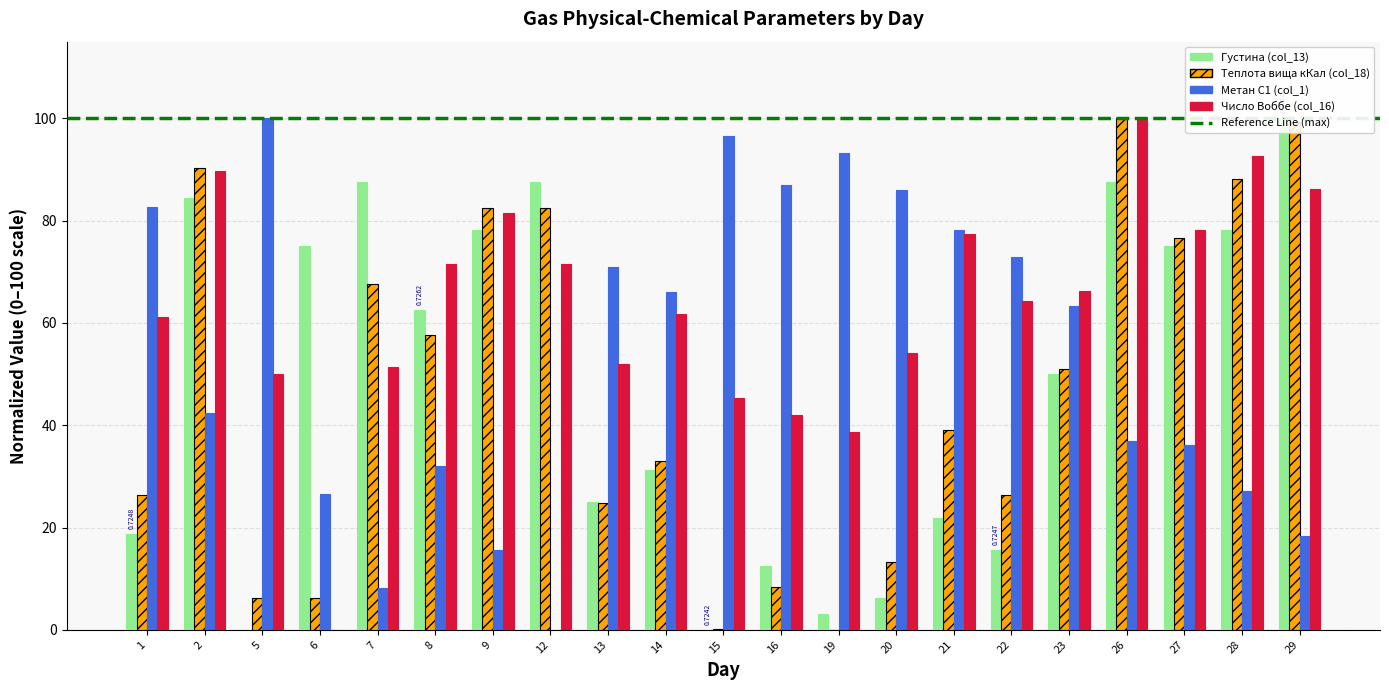

Reading left to right, transcribe all the data shown in this chart.

Густина (col_13): 18.8	84.4	0.0	75.0	87.5	62.5	78.1	87.5	25.0	31.2	0.0	12.5	3.1	6.3	21.9	15.6	50.0	87.5	75.0	78.1	100.0
Теплота вища кКал (col_18): 26.4	90.2	6.2	6.2	67.6	57.7	82.4	82.4	24.8	33.0	0.1	8.3	0.0	13.2	39.1	26.3	51.0	100.0	76.6	88.1	99.3
Метан C1 (col_1): 82.6	42.3	100.0	26.6	8.2	32.1	15.6	0.0	70.9	66.0	96.6	87.0	93.2	86.1	78.1	72.9	63.3	37.0	36.2	27.2	18.4
Число Воббе (col_16): 61.3	89.8	50.0	0.0	51.3	71.6	81.4	71.6	51.9	61.8	45.3	42.1	38.7	54.1	77.4	64.3	66.3	100.0	78.2	92.6	86.1